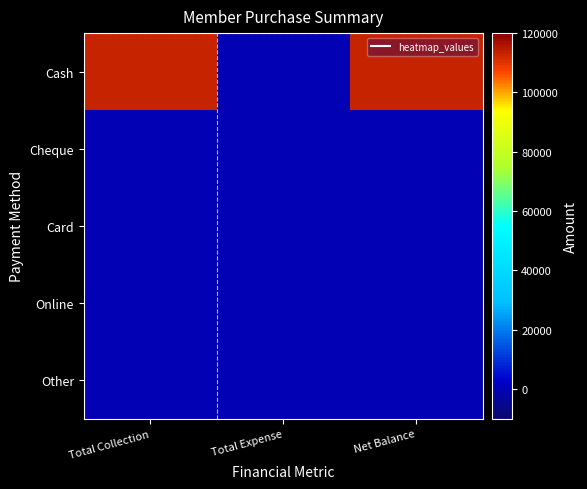

At which category is the sum across all series the highest?

Total Collection